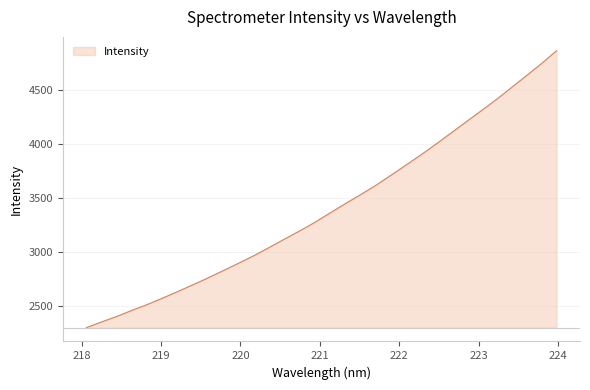

What is the maximum value shown in the chart?

4863.0